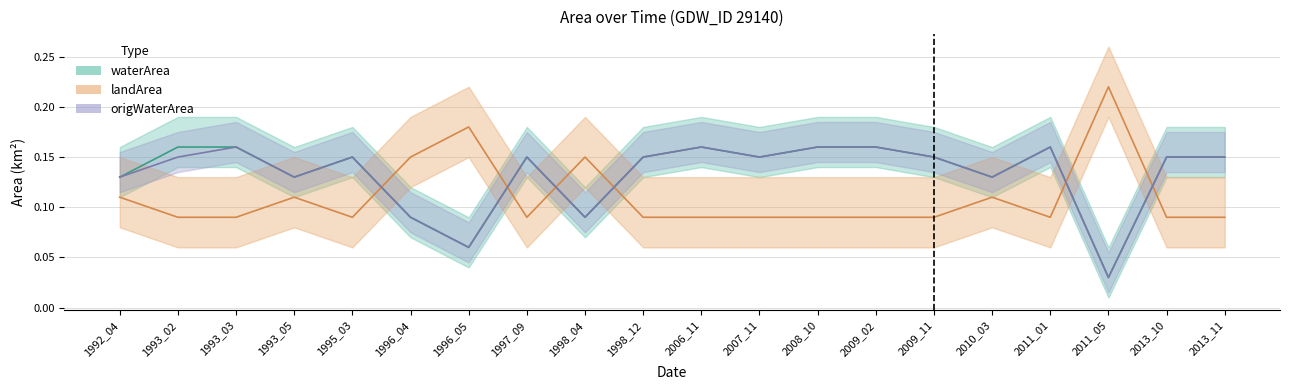

The landArea series shows 0.1 at 2007_11. True or false?

False